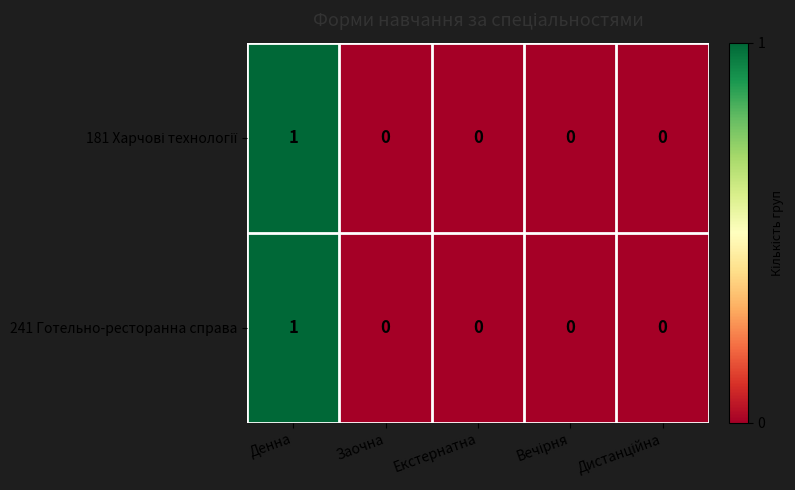

How many data points does each series have?

5